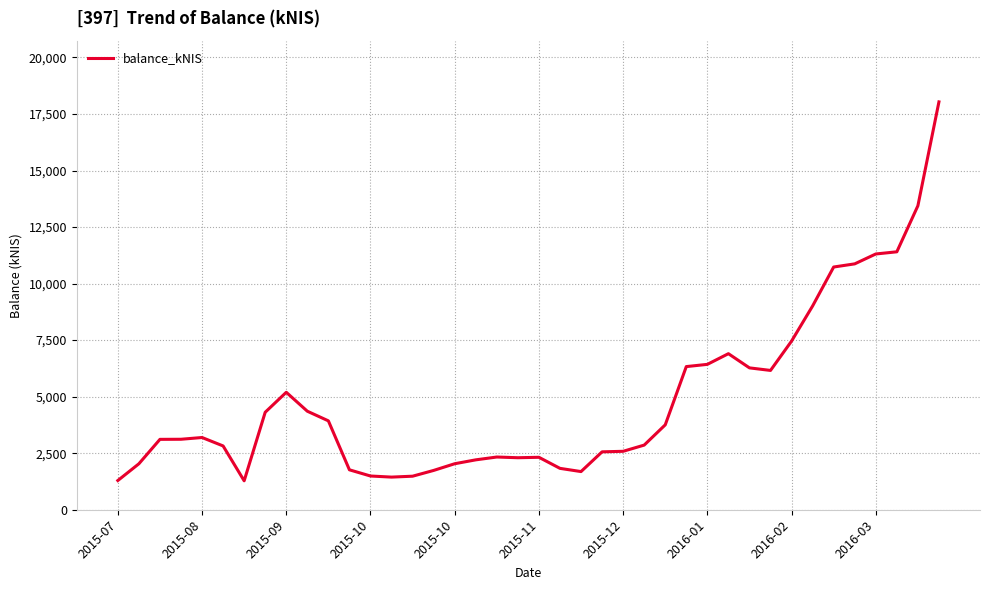

What is the difference between the maximum and minimum values?

16755.2